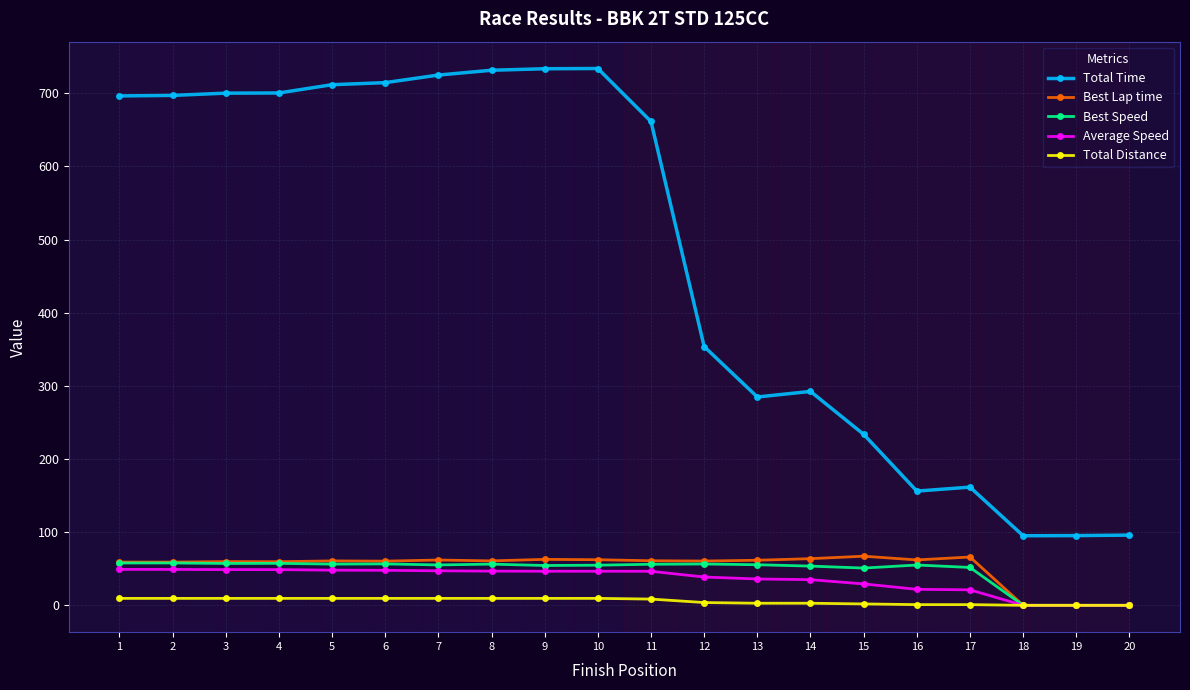

How many categories are shown in the chart?

20